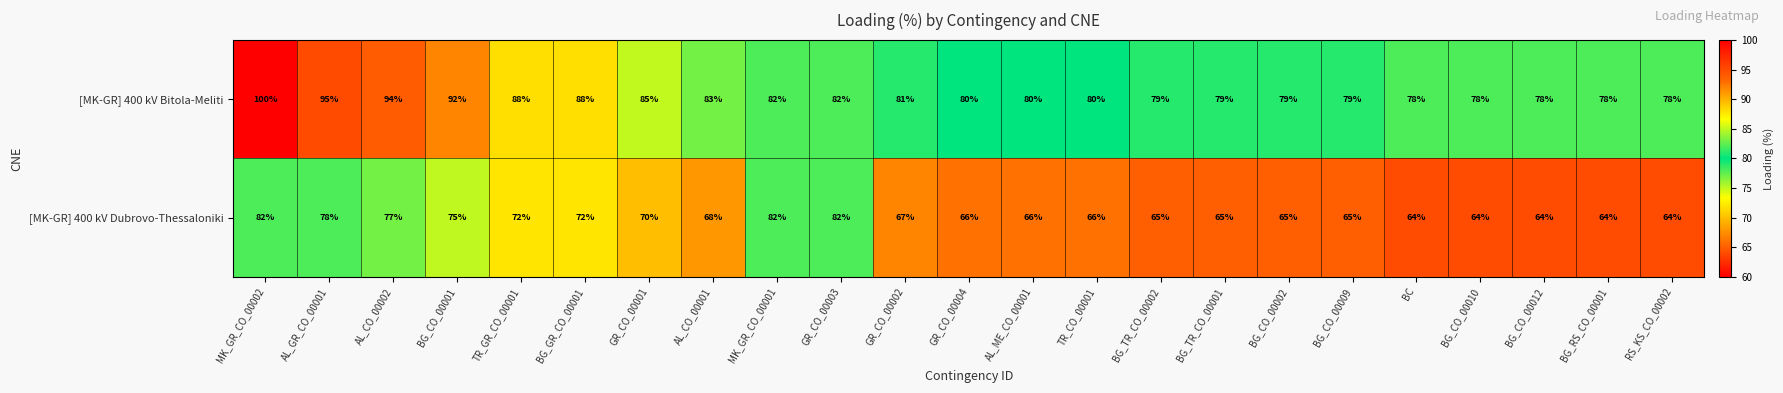

Which category has the highest value across all series?

MK_GR_CO_00002